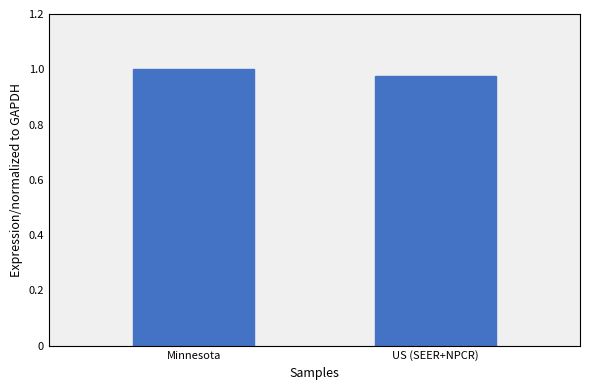

The chart shows a value of 0.4 at Minnesota. True or false?

False